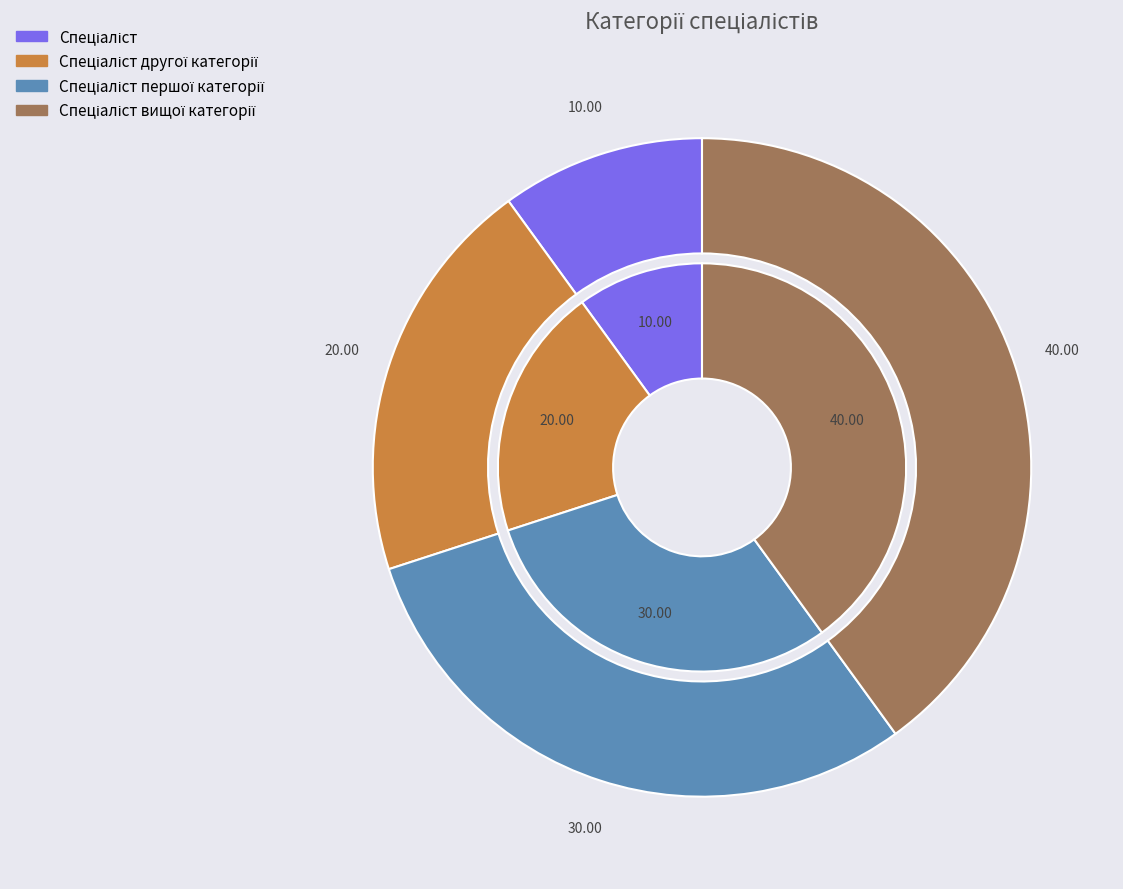

Is it true that Спеціаліст вищої категорії is 46% of the pie?

False